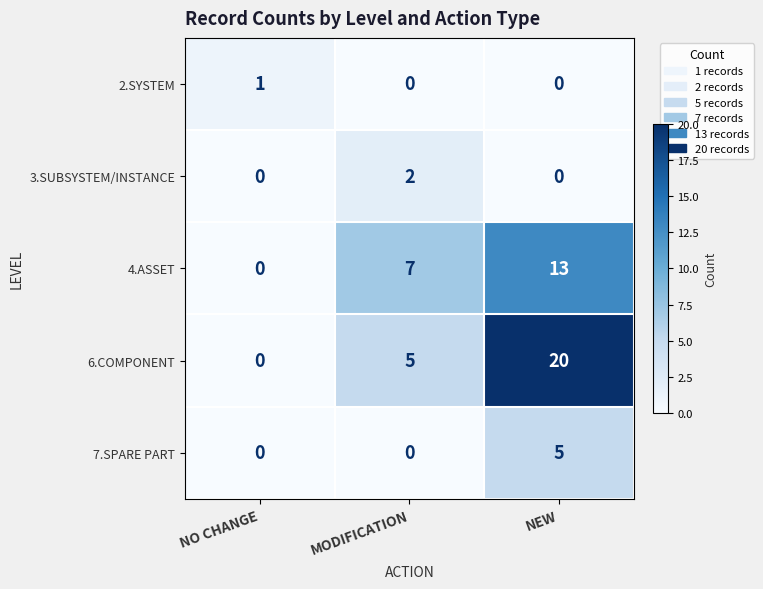

Is it true that 7.SPARE PART equals 2 at MODIFICATION?

False